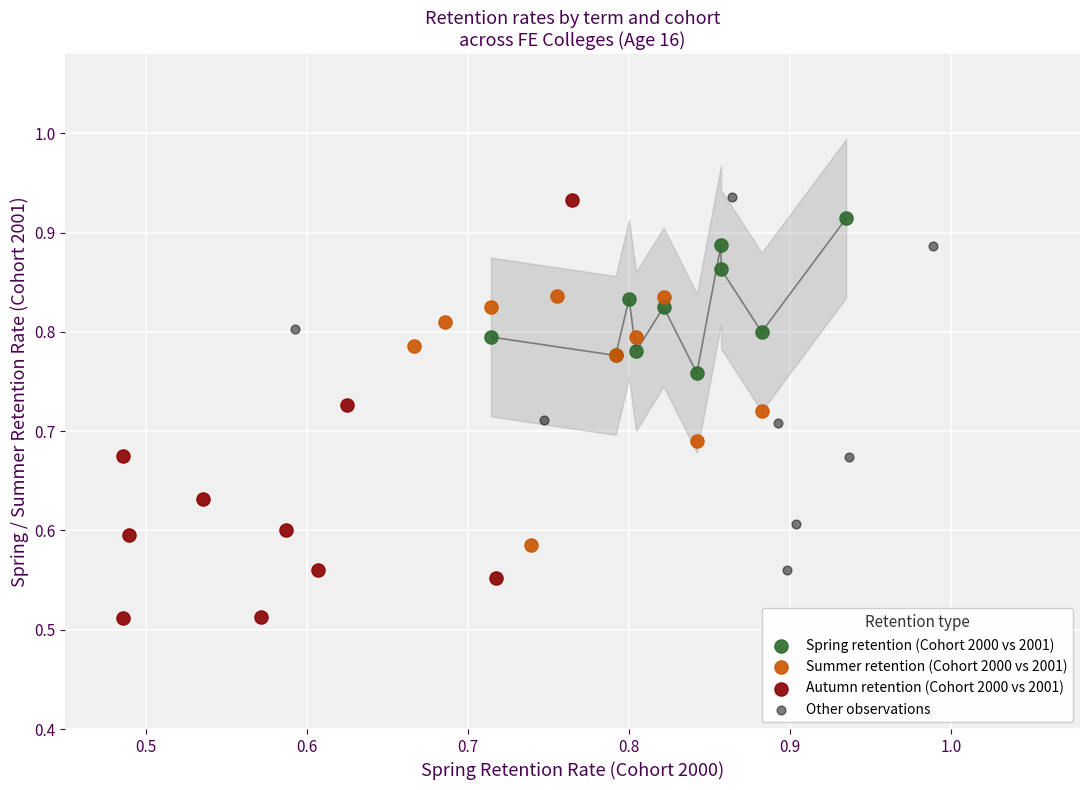

Which series reaches the minimum Y coordinate?

Autumn retention (Cohort 2000 vs 2001)